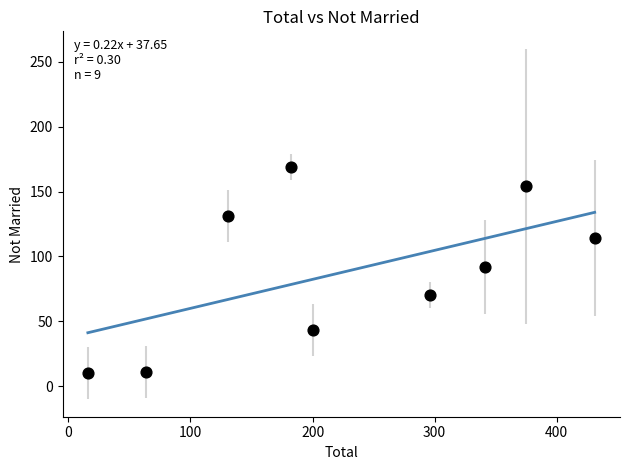

What Y value in the scatter plot is closest to 89?

92